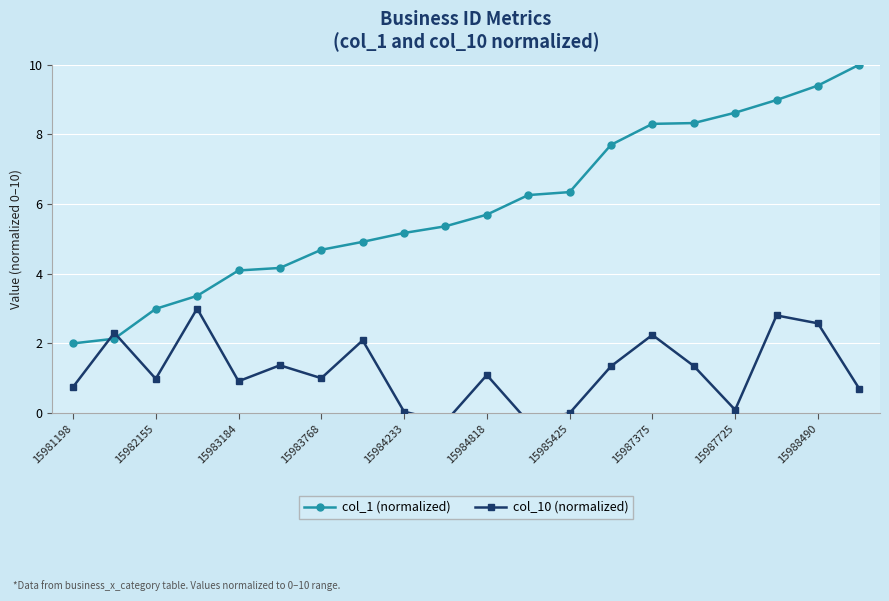

Which series has the largest range (max minus min)?

col_1 (normalized)